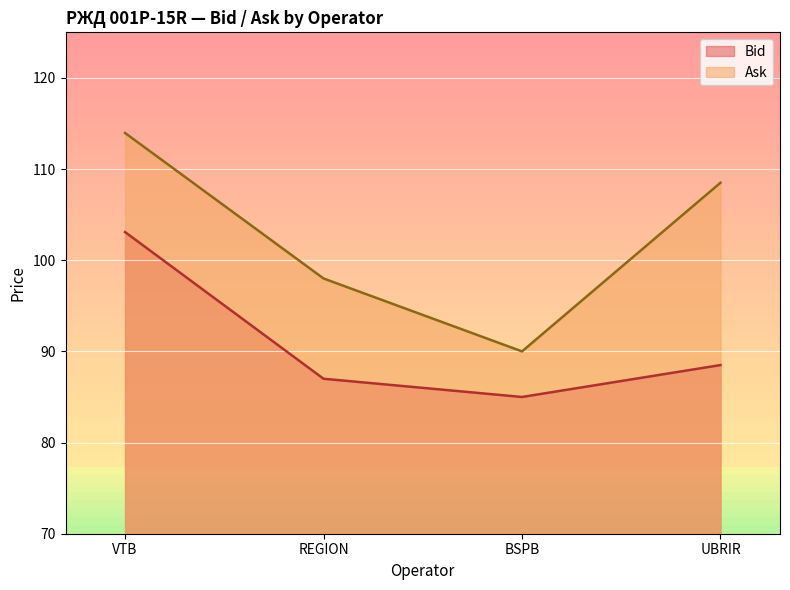

Which series has the largest total across all categories?

Ask